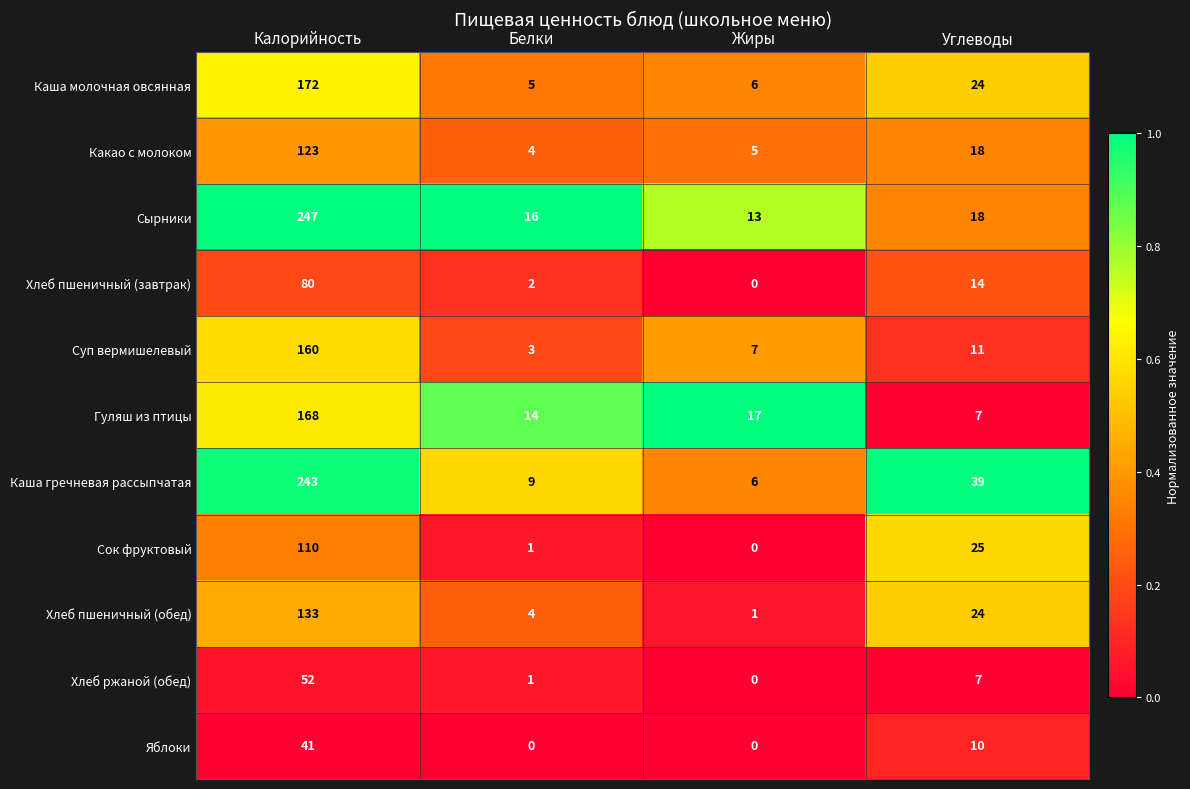

The Суп вермишелевый series shows 1 at Белки. True or false?

False